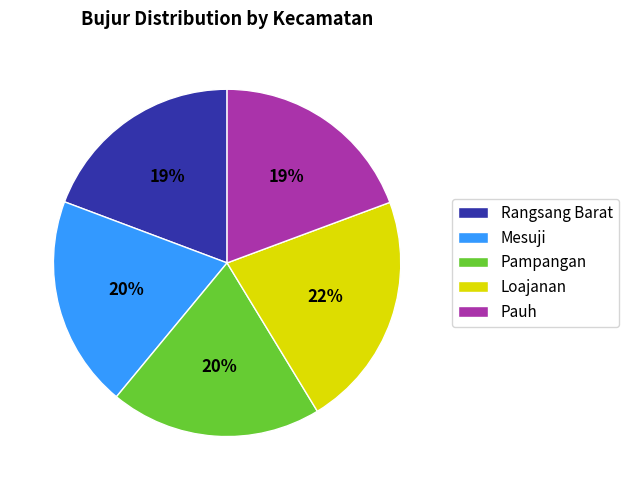

What percentage is the Pauh slice, to the nearest percent?

19%